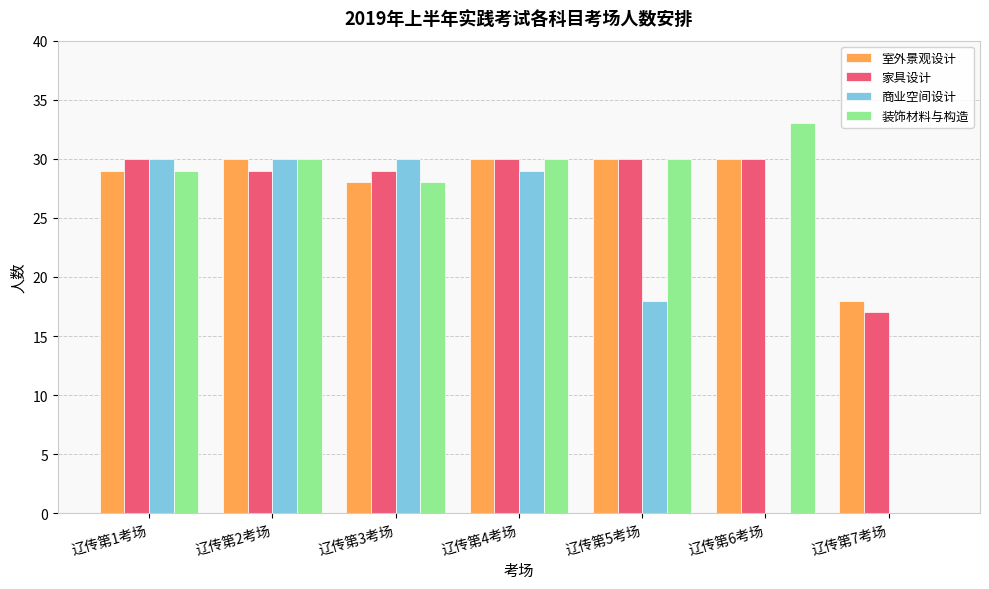

How many distinct data groups are displayed?

4